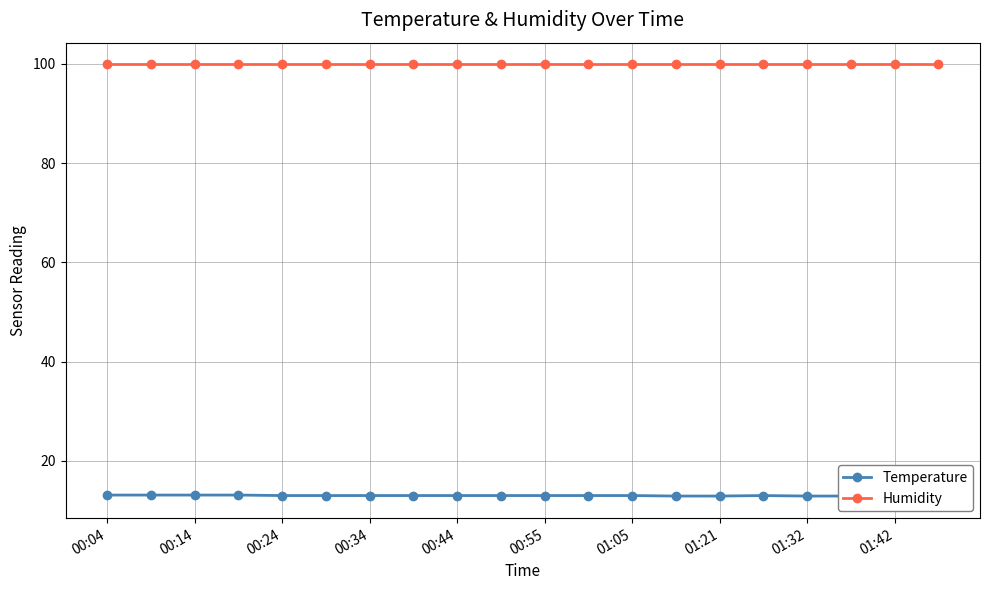

How many lines are shown in the chart?

2